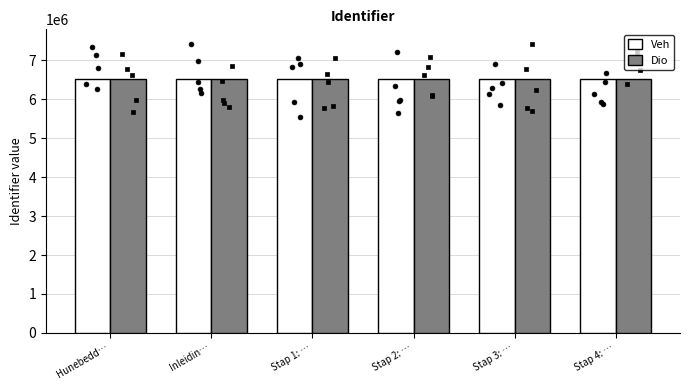

At which category is the sum across all series the highest?

Hunebedd…